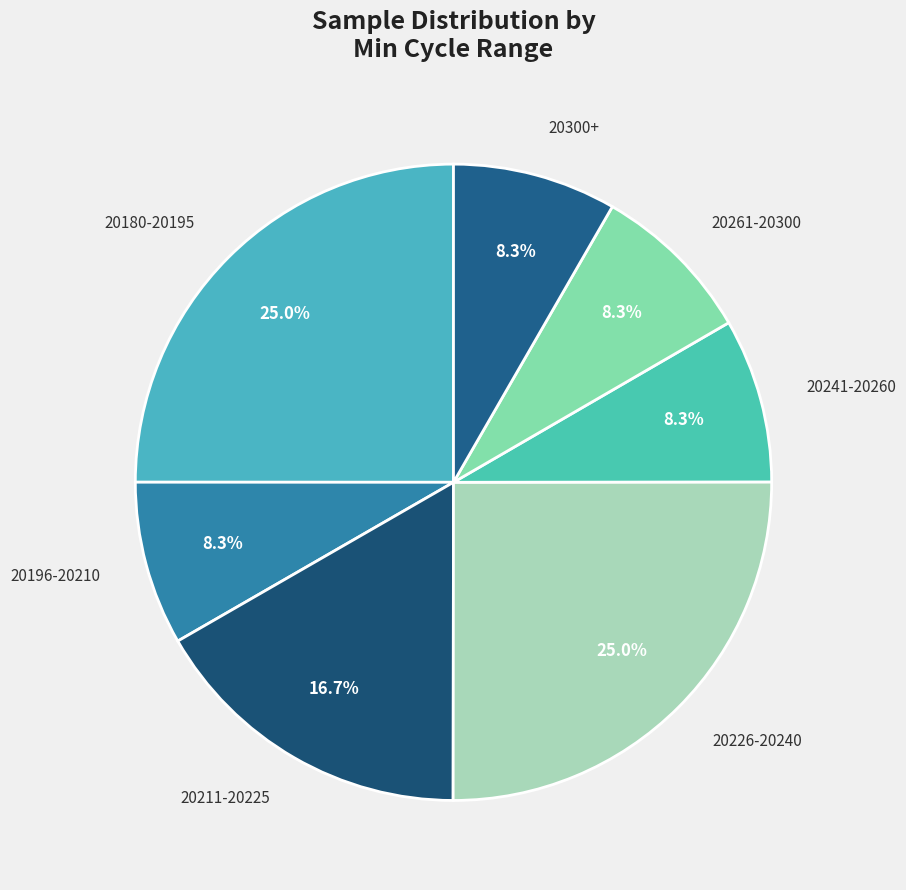

Do 20300+ and 20180-20195 together represent more than half of the pie?

No